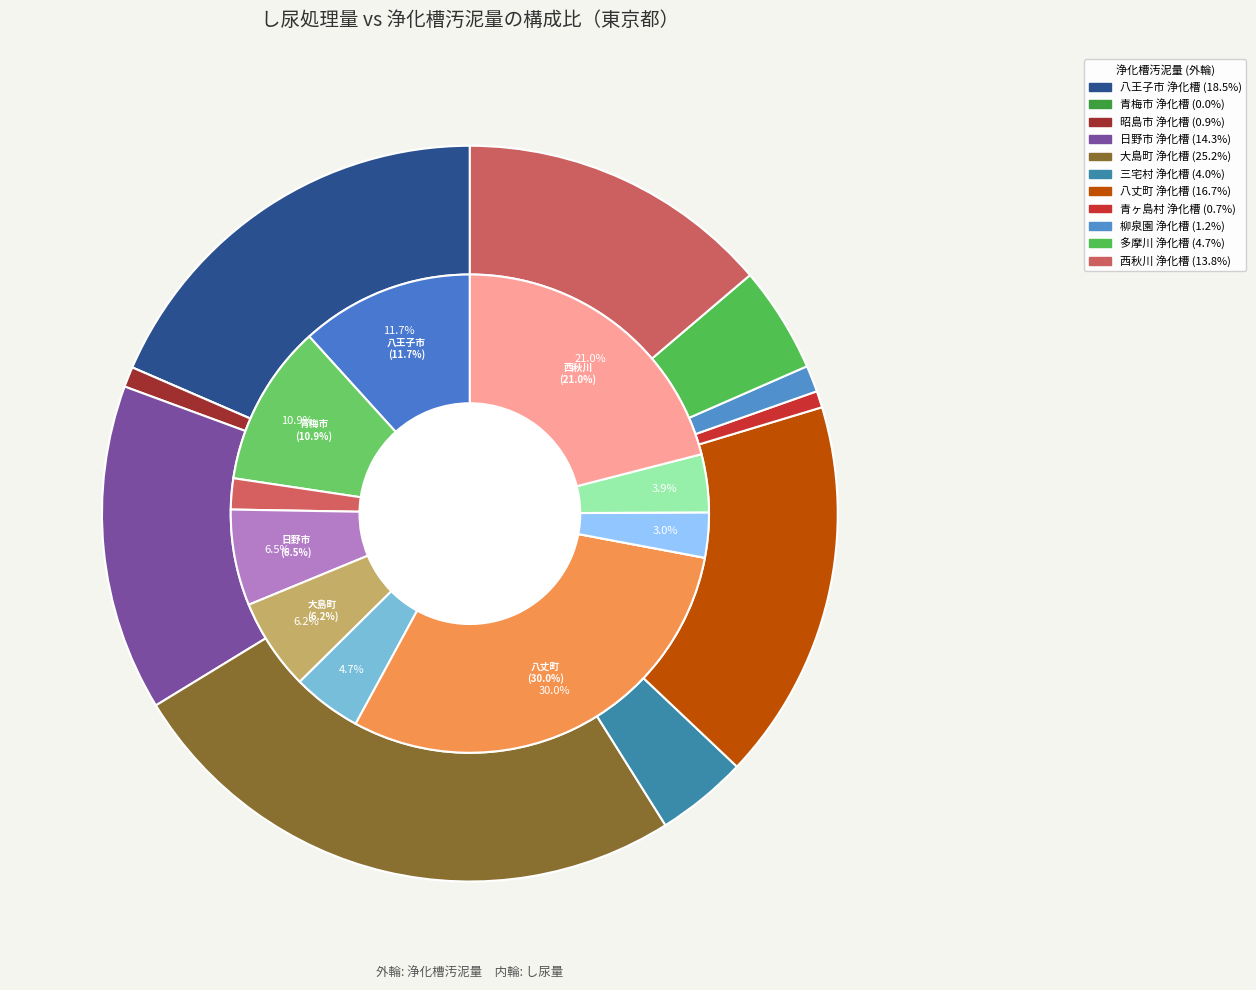

How many segments does this pie chart have?

11